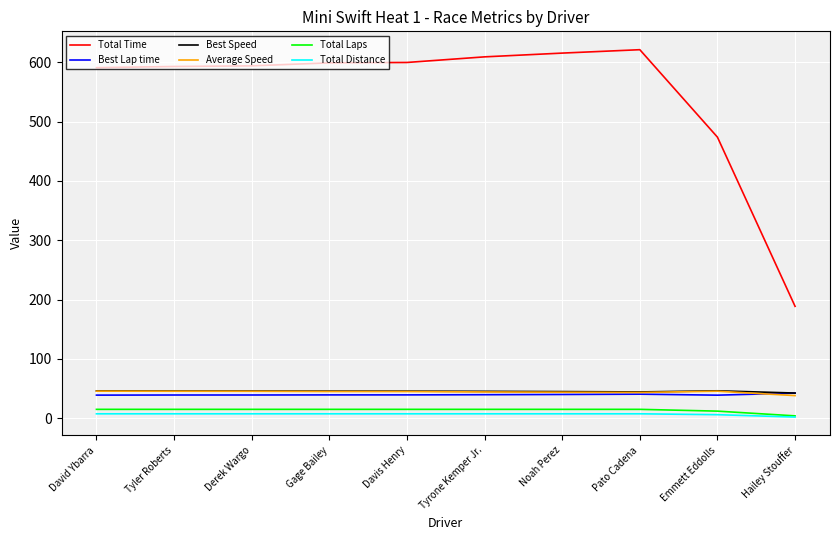

How many values in the Total Laps series are below 15?

2